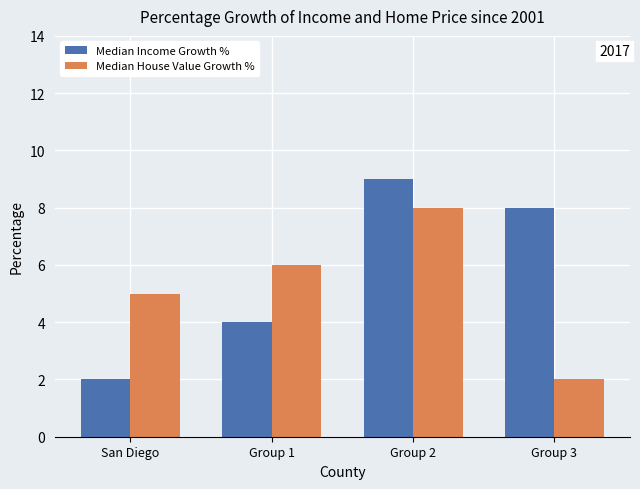

Reading right to left, list all the values displayed in this chart.

Median Income Growth %: Group 3=8	Group 2=9	Group 1=4	San Diego=2
Median House Value Growth %: Group 3=2	Group 2=8	Group 1=6	San Diego=5